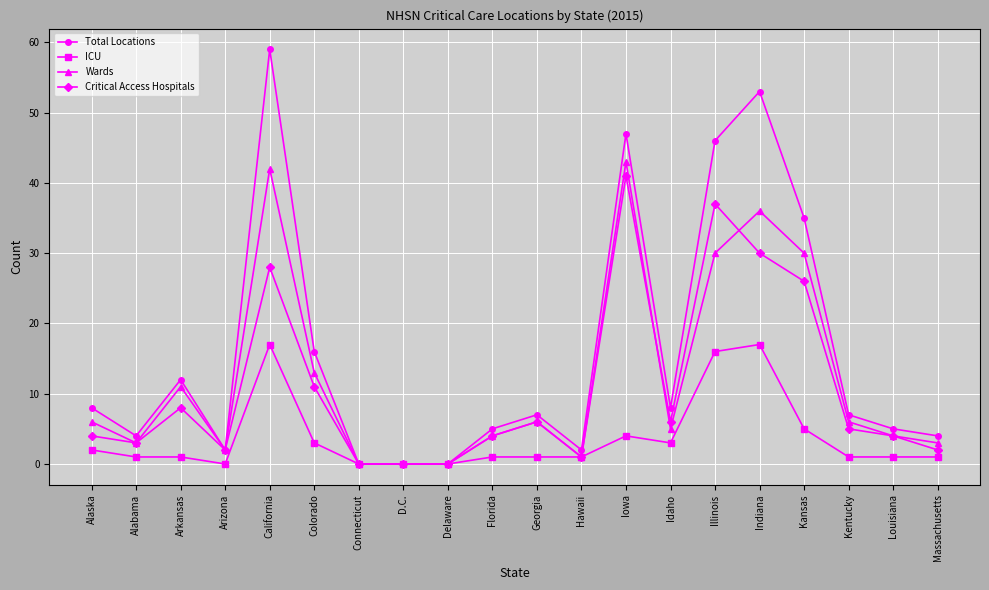

Reading left to right, transcribe all the data shown in this chart.

Total Locations: 8	4	12	2	59	16	0	0	0	5	7	2	47	8	46	53	35	7	5	4
ICU: 2	1	1	0	17	3	0	0	0	1	1	1	4	3	16	17	5	1	1	1
Wards: 6	3	11	2	42	13	0	0	0	4	6	1	43	5	30	36	30	6	4	3
Critical Access Hospitals: 4	3	8	2	28	11	0	0	0	4	6	1	41	6	37	30	26	5	4	2